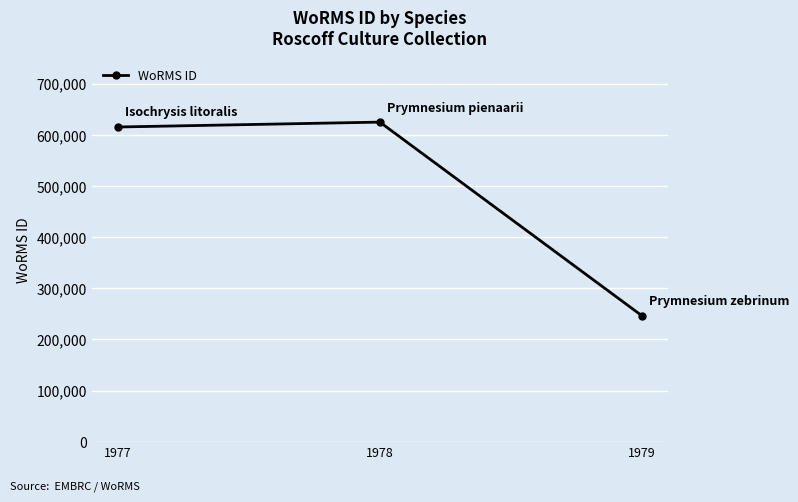

What is the sum of the values at 1979 and 1978?

871575